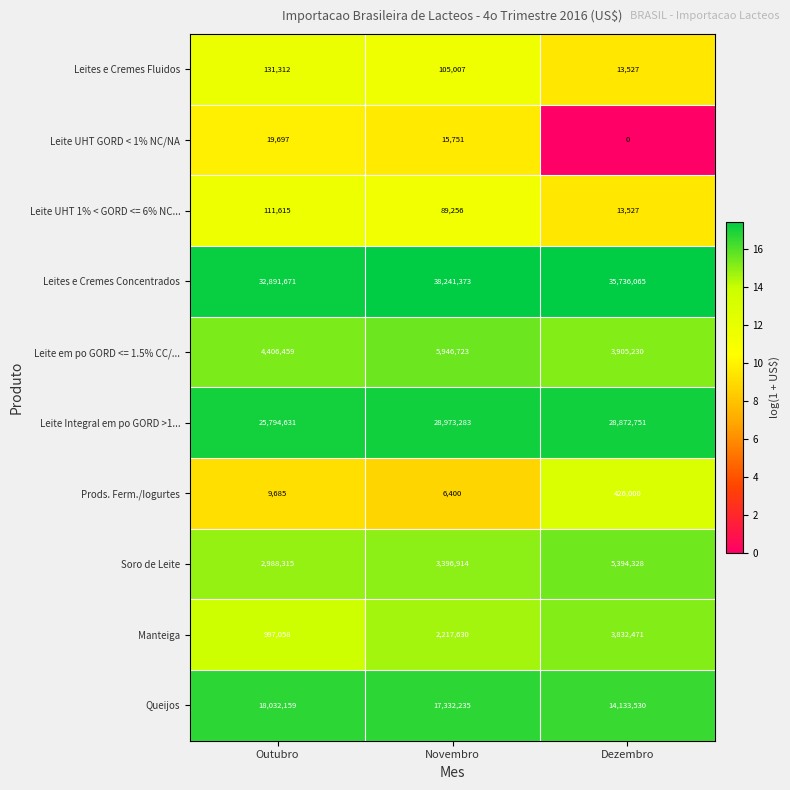

Reading right to left, extract all data points from this chart.

Leites e Cremes Fluidos: Dezembro=13527	Novembro=105007	Outubro=131312
Leite UHT GORD < 1% NC/NA: Dezembro=0	Novembro=15751	Outubro=19697
Leite UHT 1% < GORD <= 6% NC...: Dezembro=13527	Novembro=89256	Outubro=111615
Leites e Cremes Concentrados: Dezembro=35736065	Novembro=38241373	Outubro=32891671
Leite em po GORD <= 1.5% CC/...: Dezembro=3905230	Novembro=5946723	Outubro=4406459
Leite Integral em po GORD >1...: Dezembro=28872751	Novembro=28973283	Outubro=25794631
Prods. Ferm./Iogurtes: Dezembro=426000	Novembro=6400	Outubro=9685
Soro de Leite: Dezembro=5394328	Novembro=3396914	Outubro=2988315
Manteiga: Dezembro=3832471	Novembro=2217630	Outubro=997058
Queijos: Dezembro=14133530	Novembro=17332235	Outubro=18032159